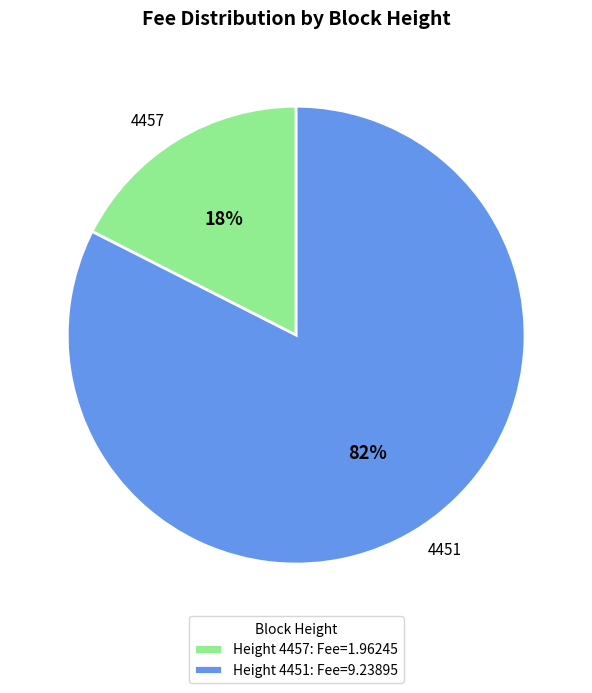

What is the smallest slice in the pie chart?

4457